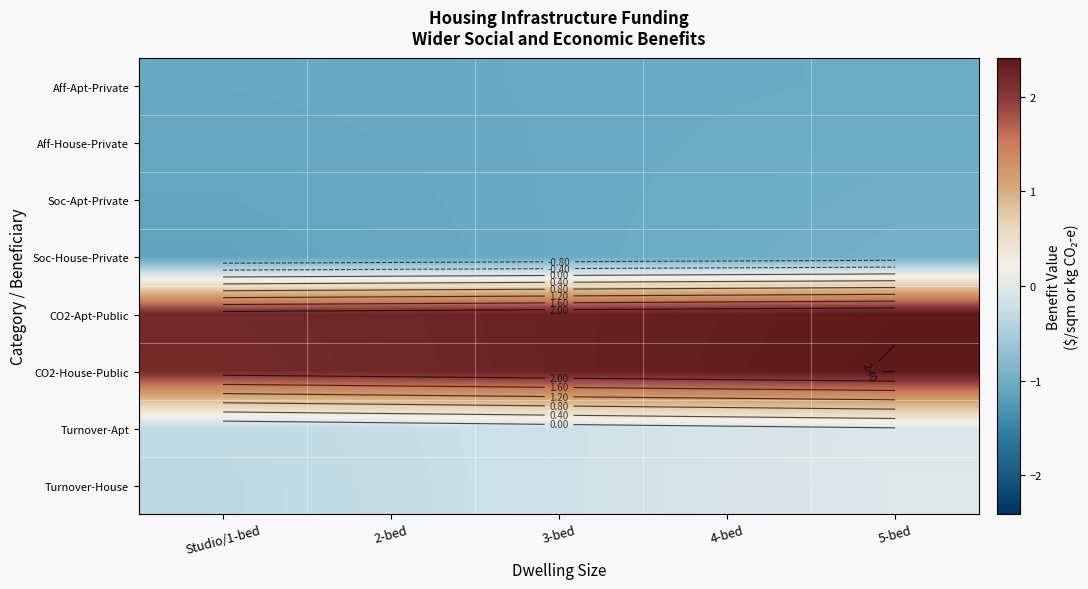

Is the value of Turnover-Apt at 5-bed greater than the value of CO2-Apt-Public at 2-bed?

No